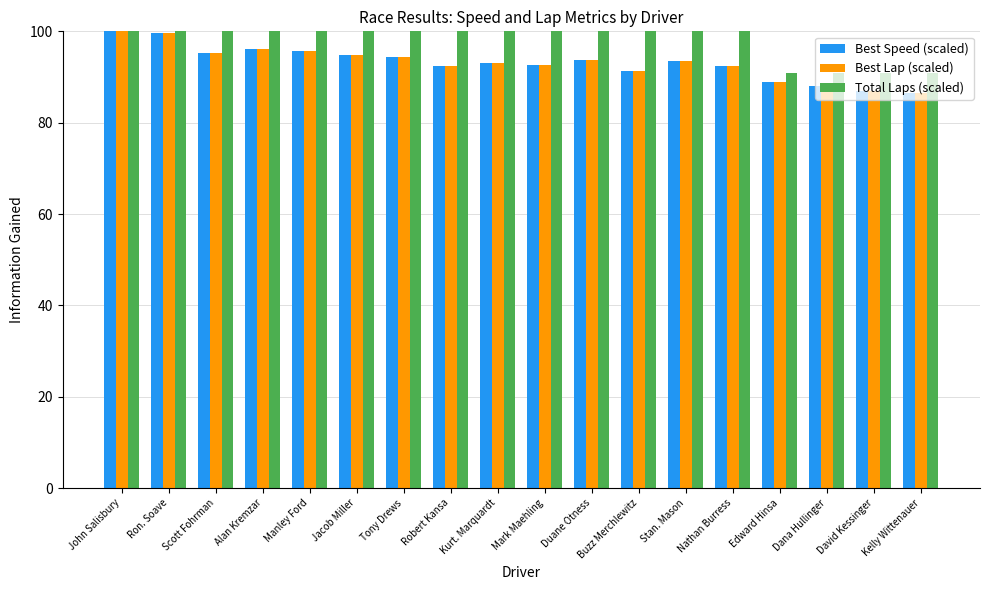

What is the spread (max minus min) of values at Mark Maehling?

7.4